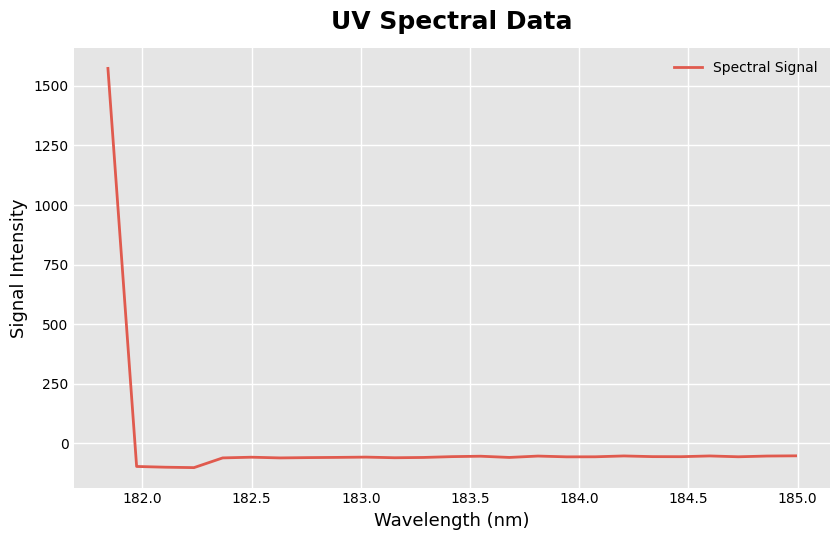

What is the minimum value shown in the chart?

-101.2